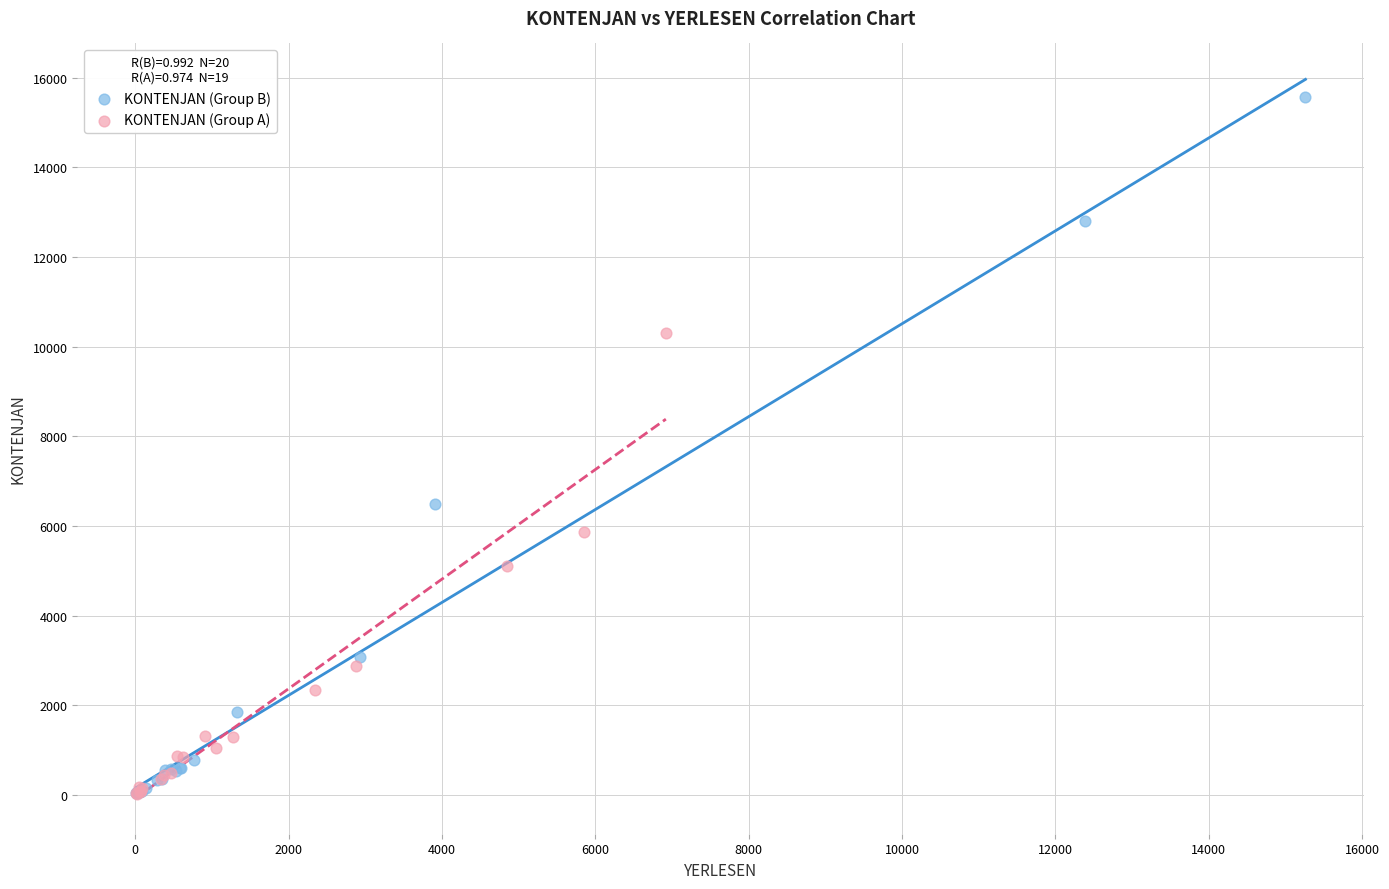

Which series has the largest Y range (max minus min)?

KONTENJAN (Group B)